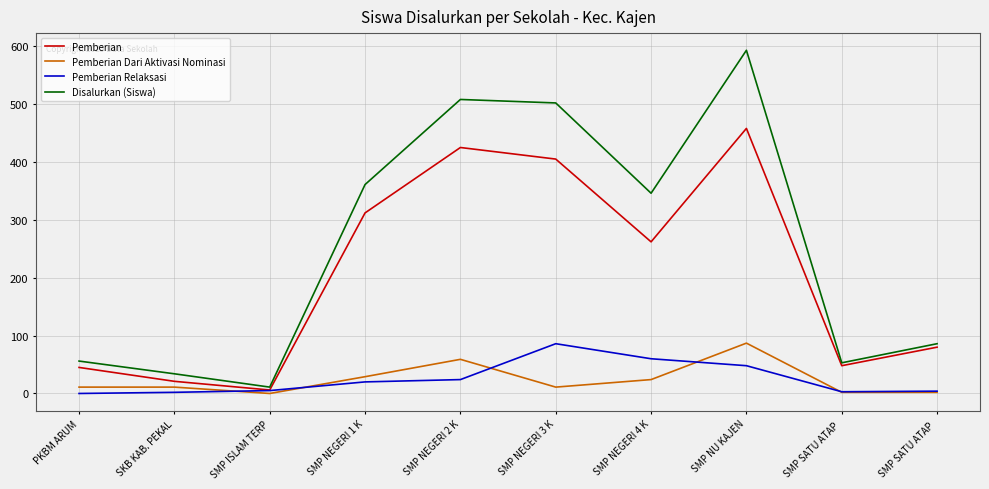

At which label does Pemberian Dari Aktivasi Nominasi first exceed 11?

SMP NEGERI 1 K